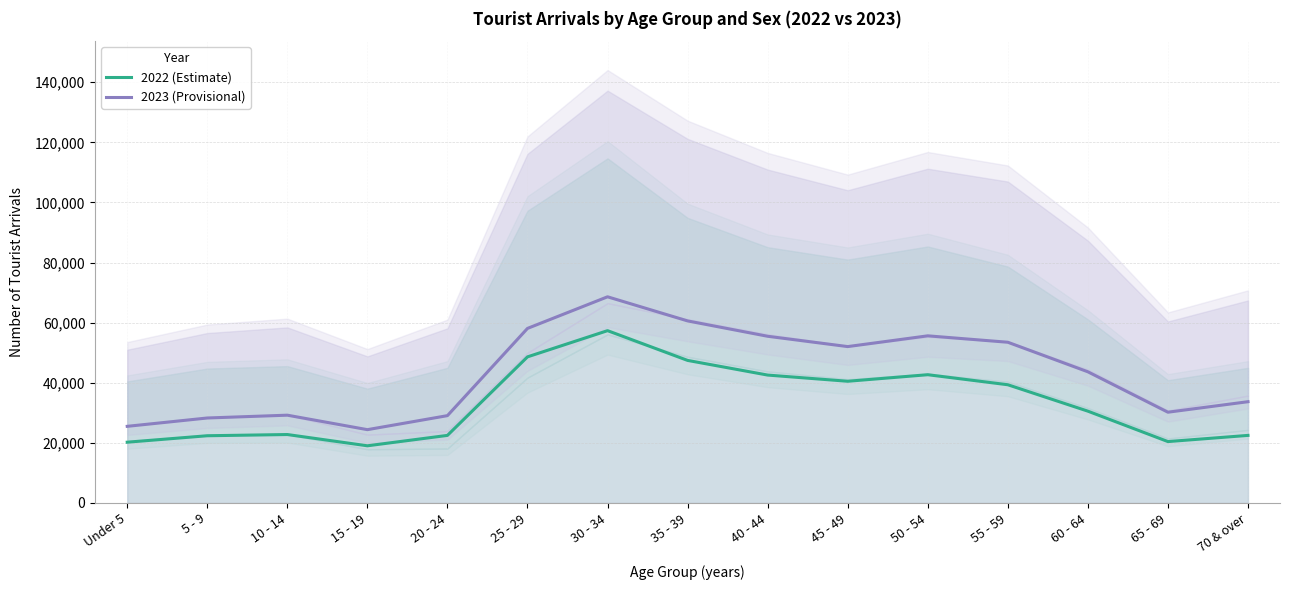

What are all the series names shown in the legend?

2022 (Estimate), 2023 (Provisional)